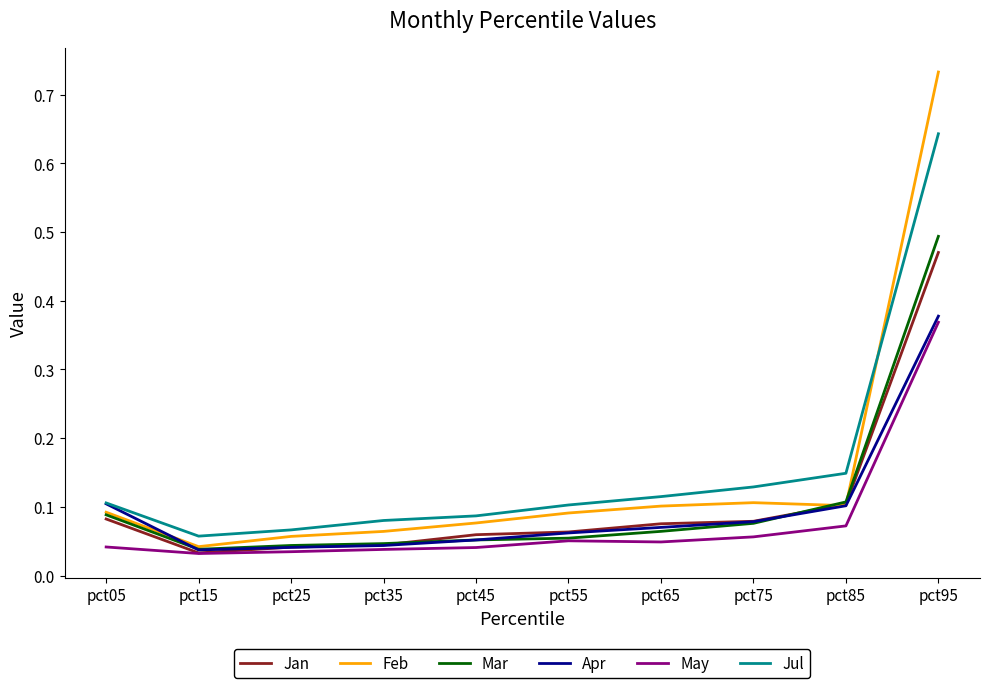

What are all the series names shown in the legend?

Jan, Feb, Mar, Apr, May, Jul